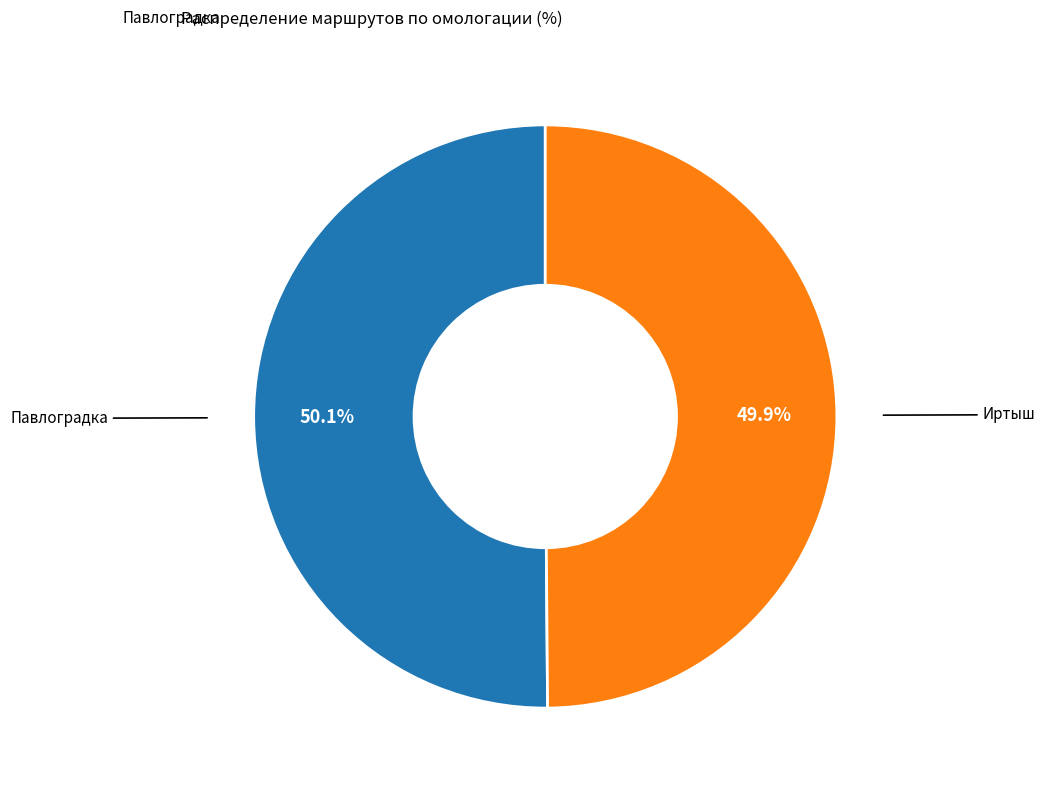

Is there a majority slice in this chart?

Yes